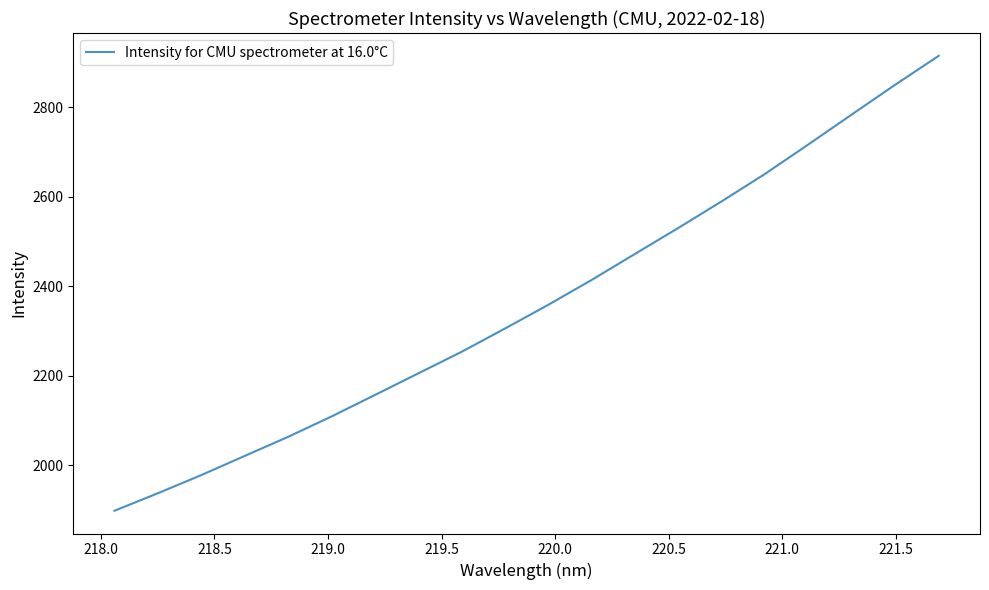

What is the minimum value shown in the chart?

1898.6